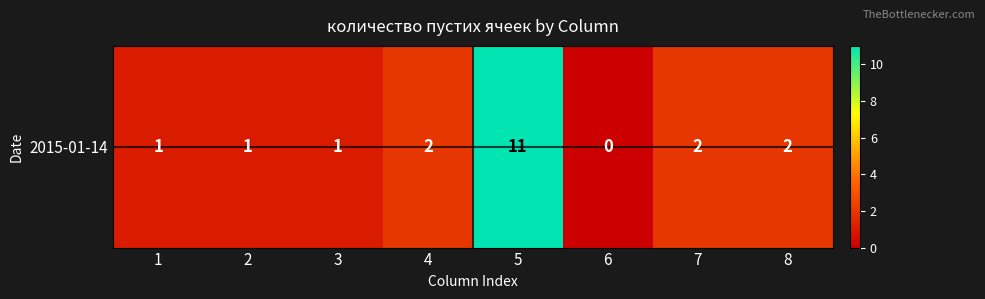

Reading right to left, transcribe all the data shown in this chart.

8=2	7=2	6=0	5=11	4=2	3=1	2=1	1=1